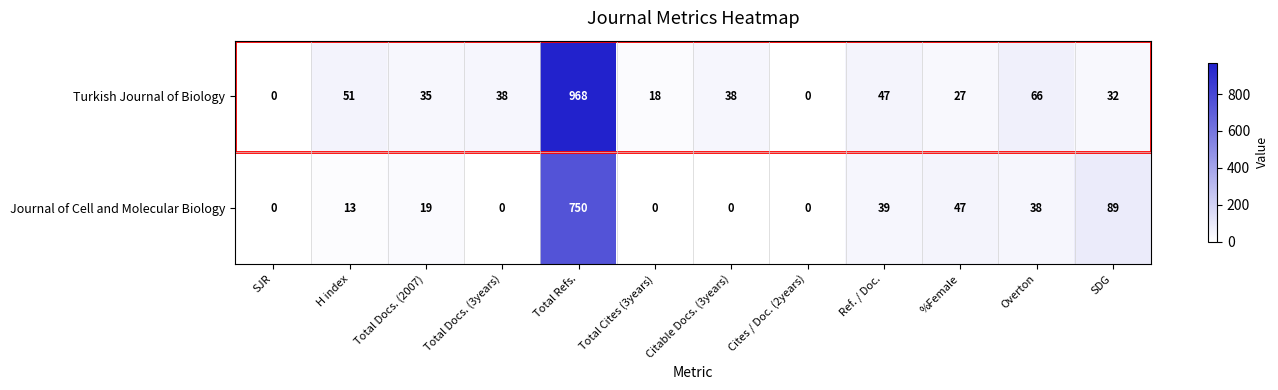

How many values in the Turkish Journal of Biology series are below 38?

6